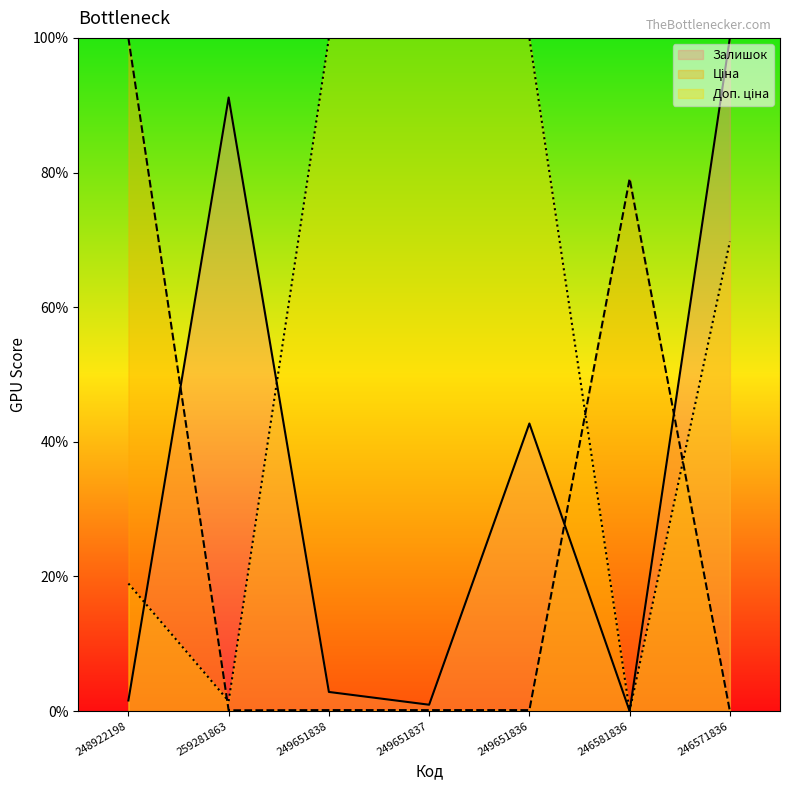

True or false: Ціна and Залишок cross at least once.

True